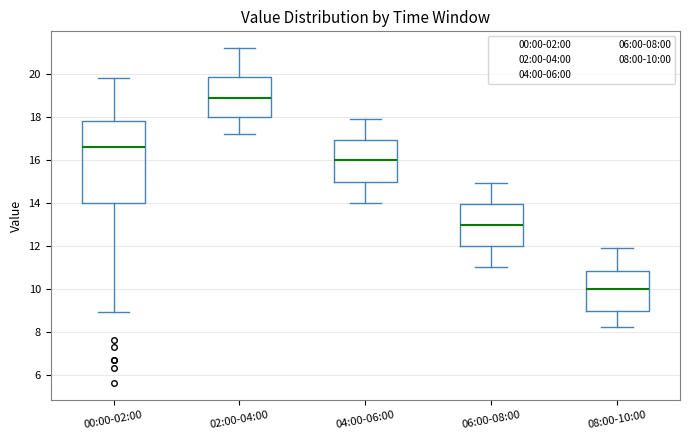

Where is the upper edge of the box for 04:00-06:00 on the y-axis? The values are not printed on the chart, so give them approximately, as read against the axis.

17.0